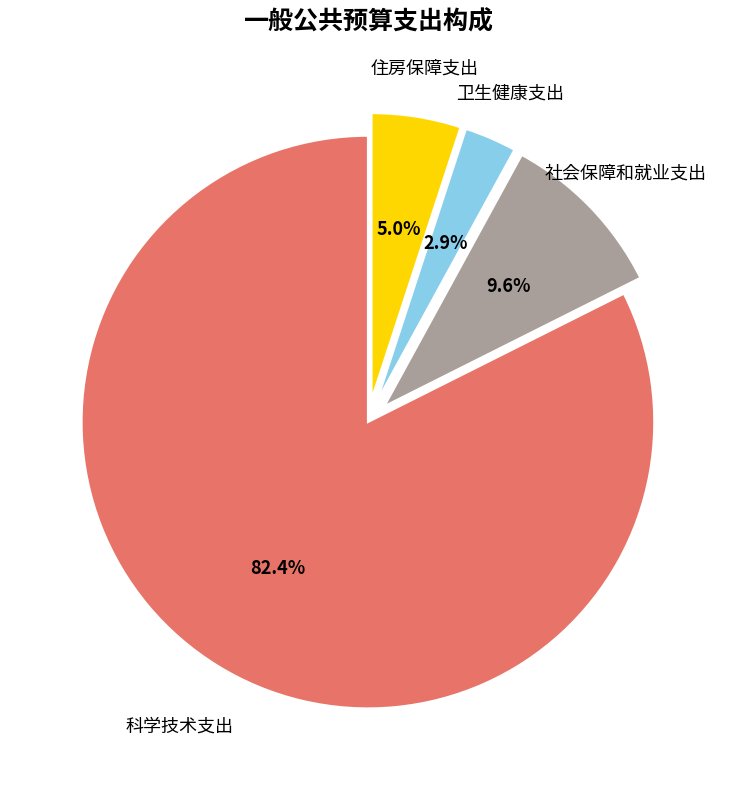

Approximately how many times larger is the value at 科学技术支出 compared to 社会保障和就业支出?

8.6